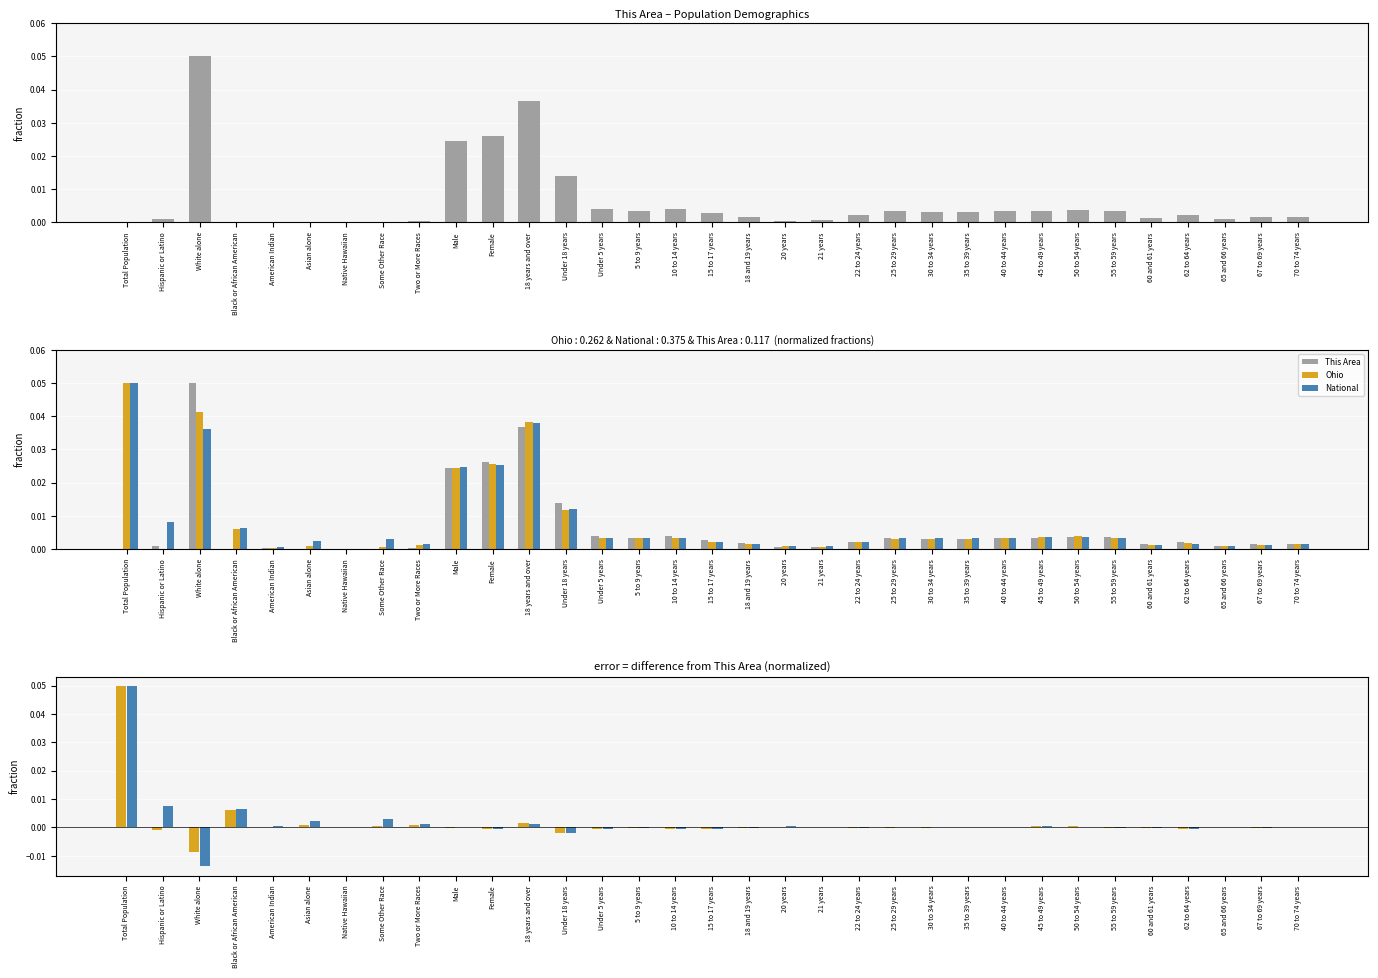

Where is Ohio nearest to the value 0?

Native Hawaiian